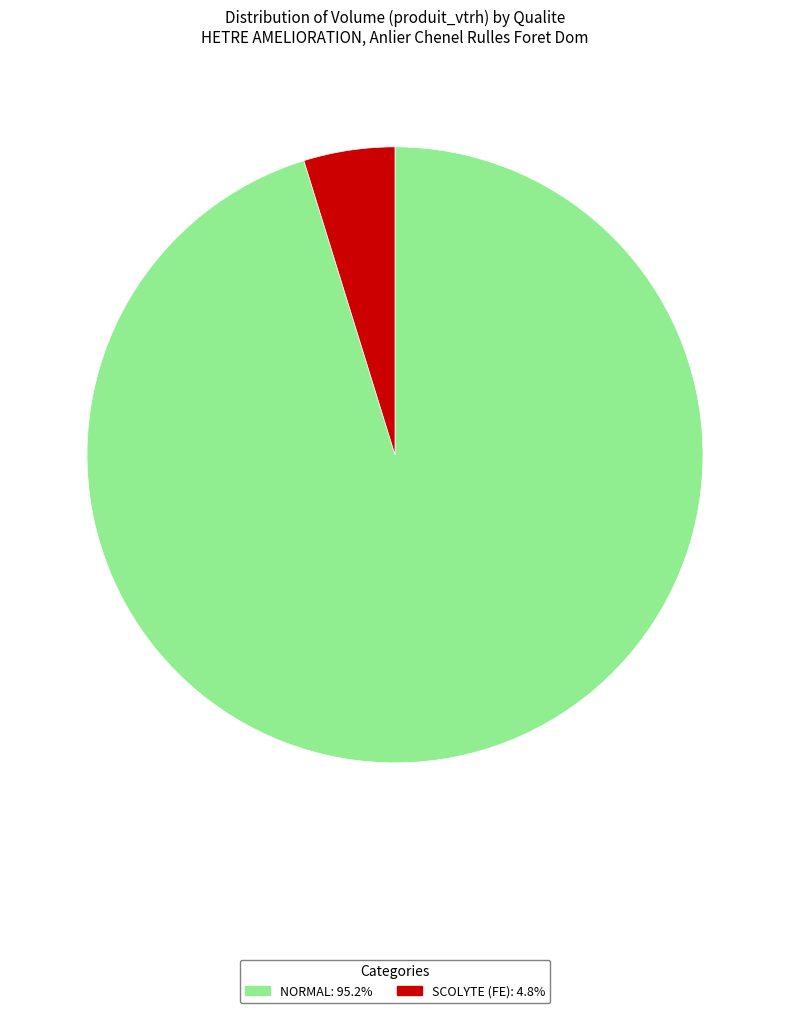

Does SCOLYTE (FE): 4.8% account for over 50% of the chart?

No